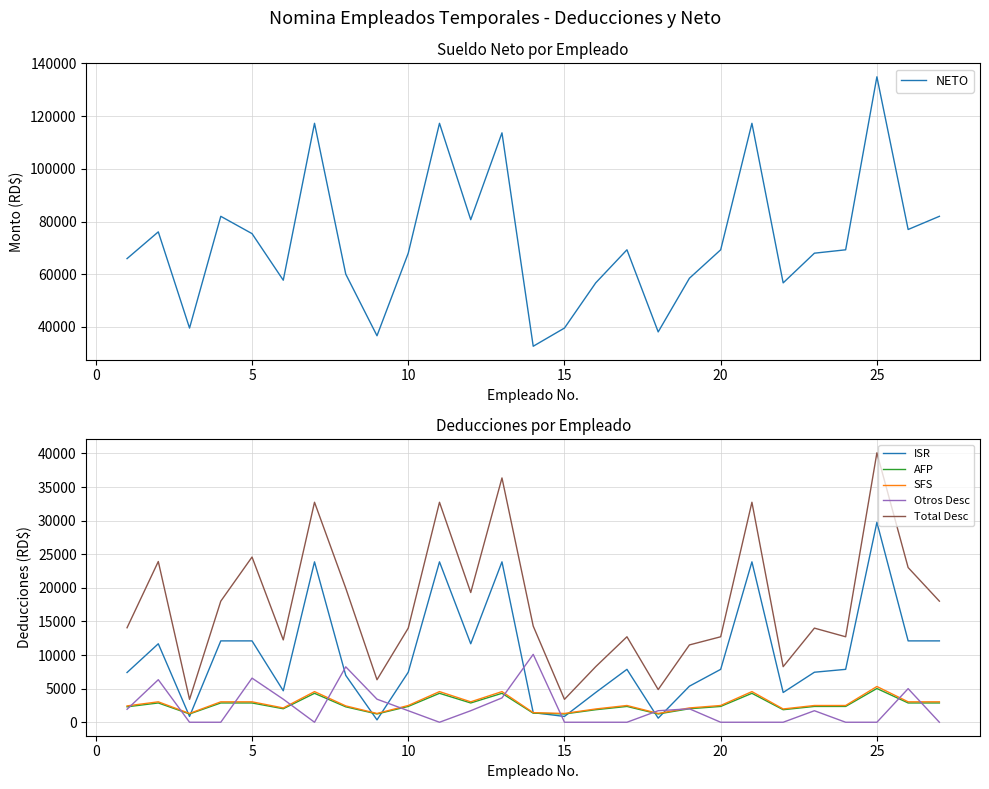

Which series has the largest total across all categories?

NETO